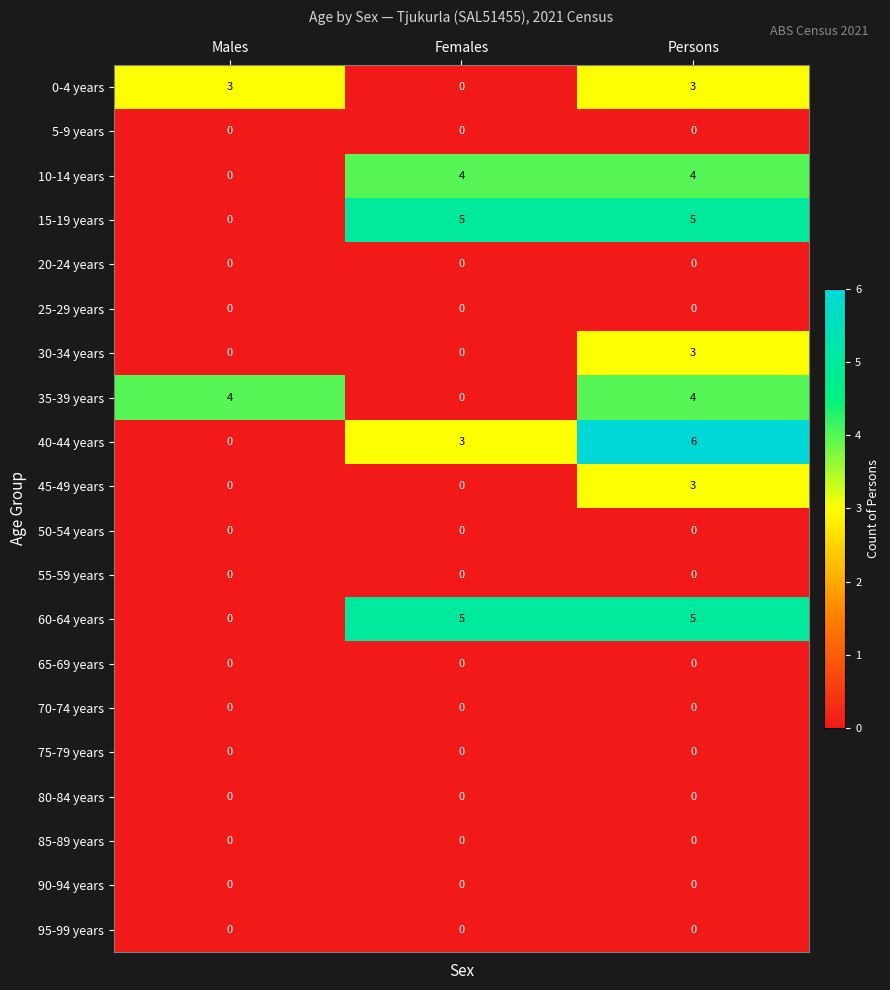

Which series has the widest spread of values?

40-44 years